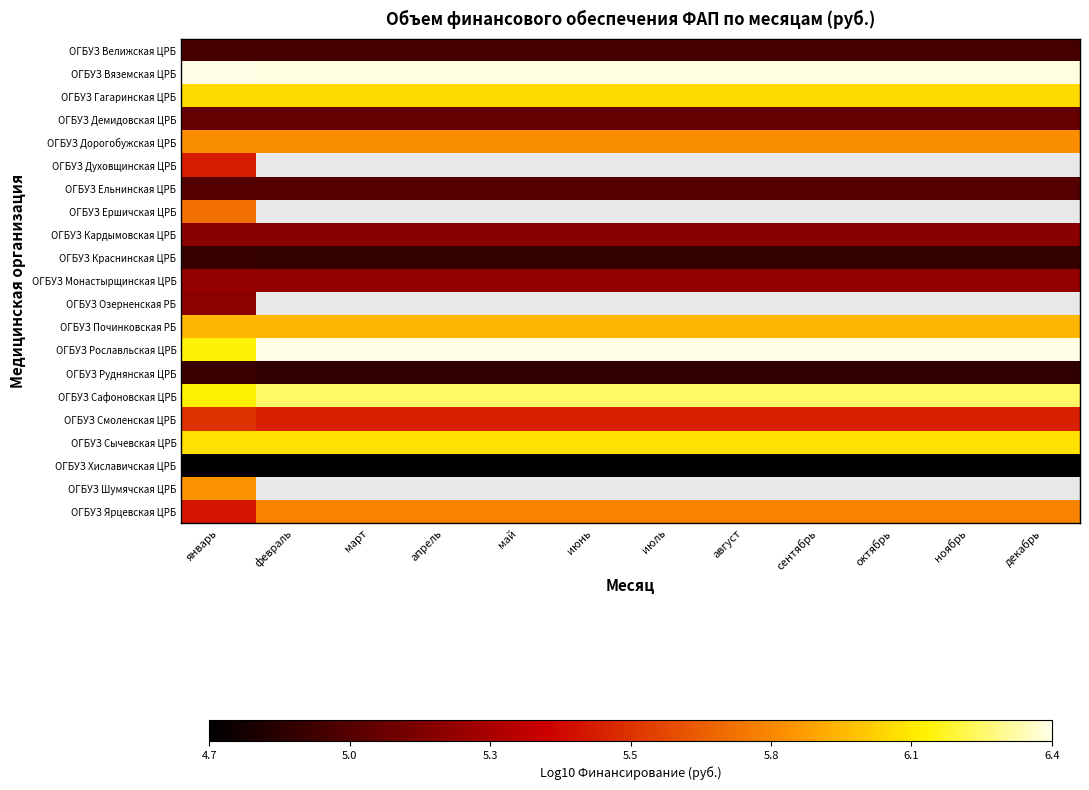

Which category has the highest value across all series?

январь